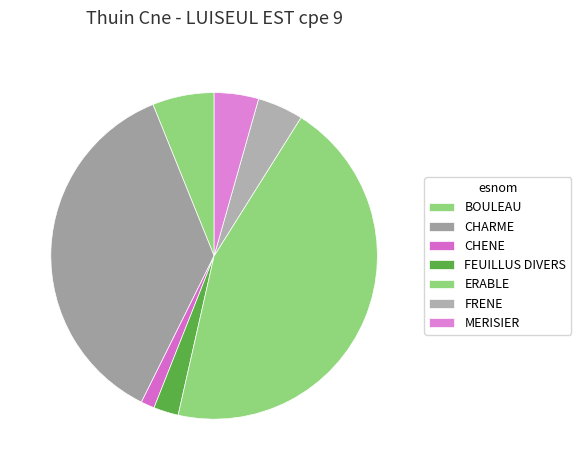

Does MERISIER represent more than half of the total?

No